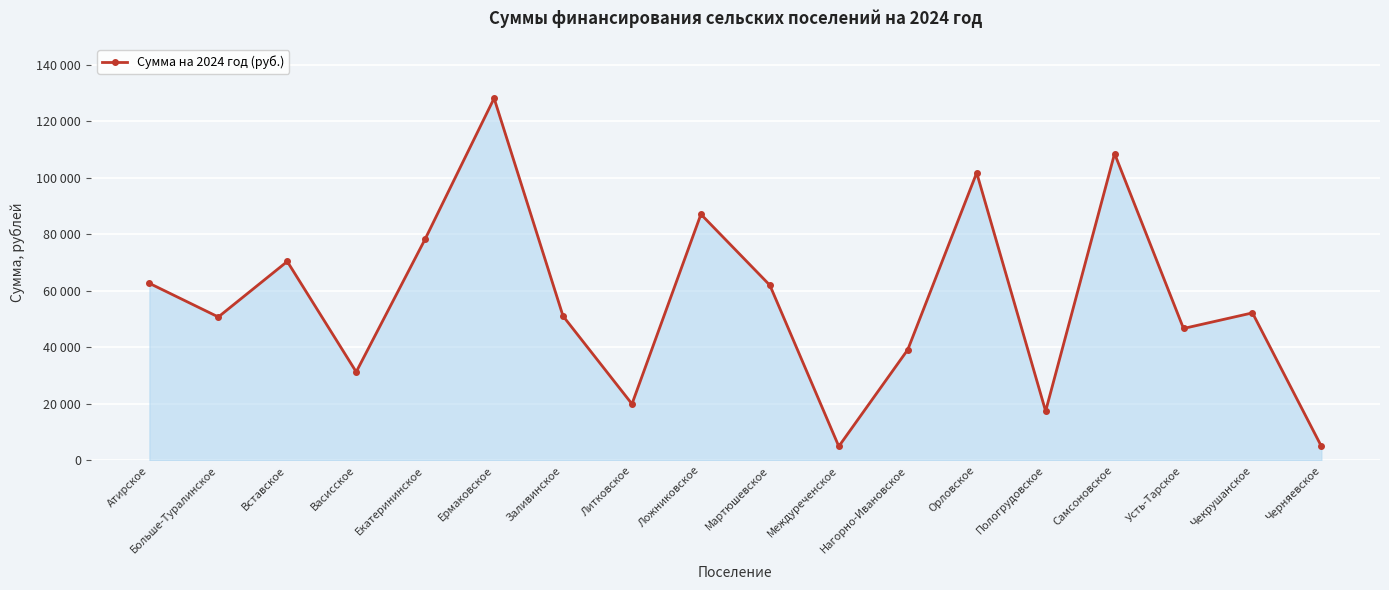

Does the chart display data point markers on the line(s)?

Yes